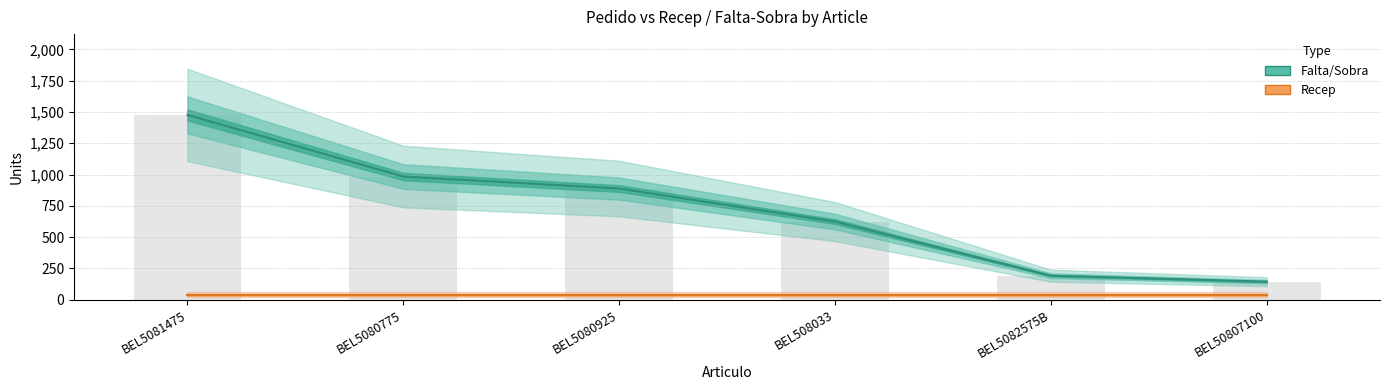

Is it true that the value at BEL5082575B is 275?

False